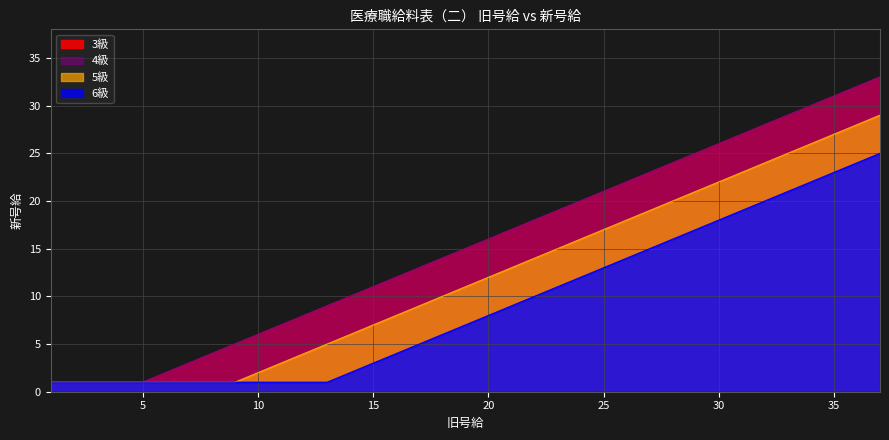

What value does the 4級 series have at 8?

4